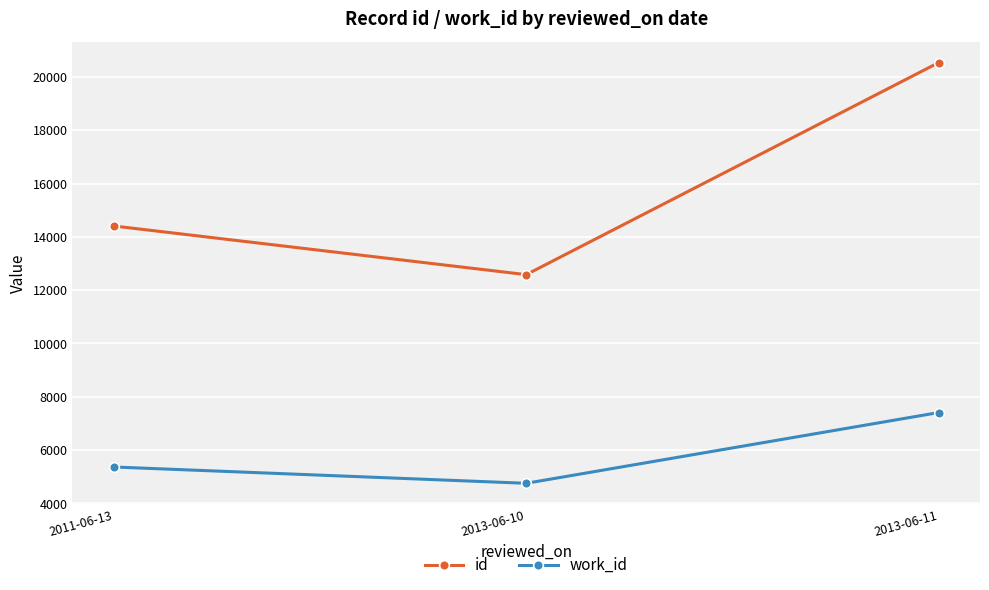

List the series in order of their overall mean, highest first.

id, work_id